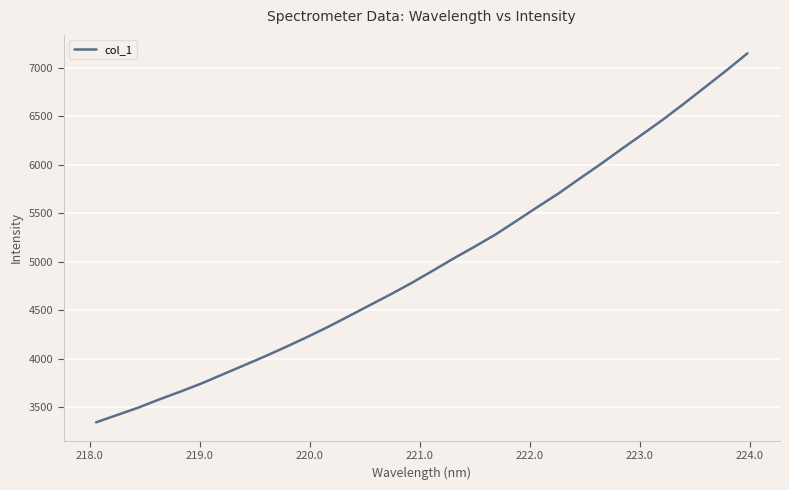

What is the maximum value shown in the chart?

7146.8